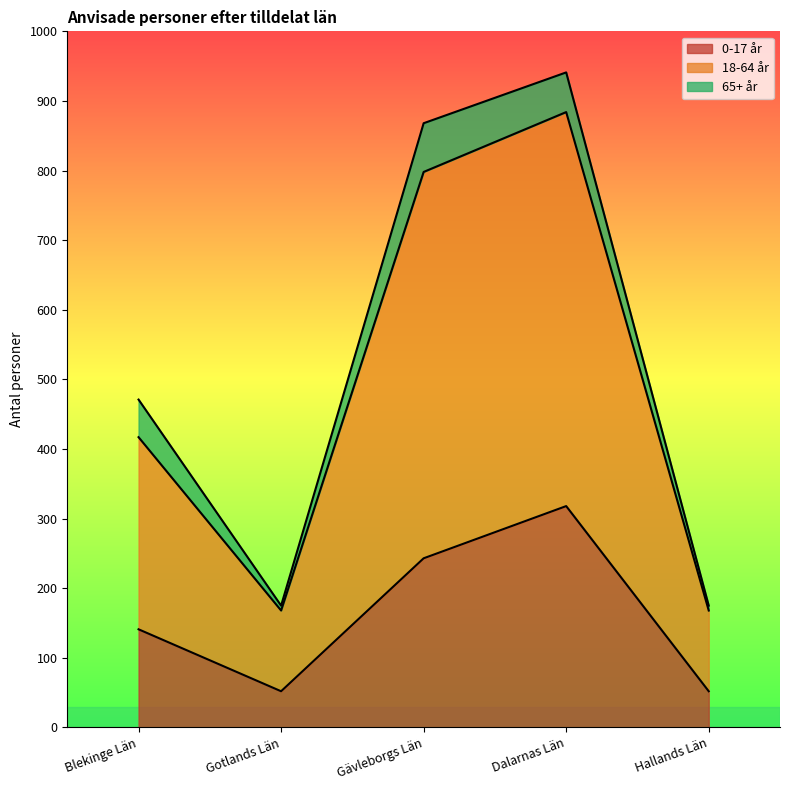

What is the minimum value shown in the chart?

52